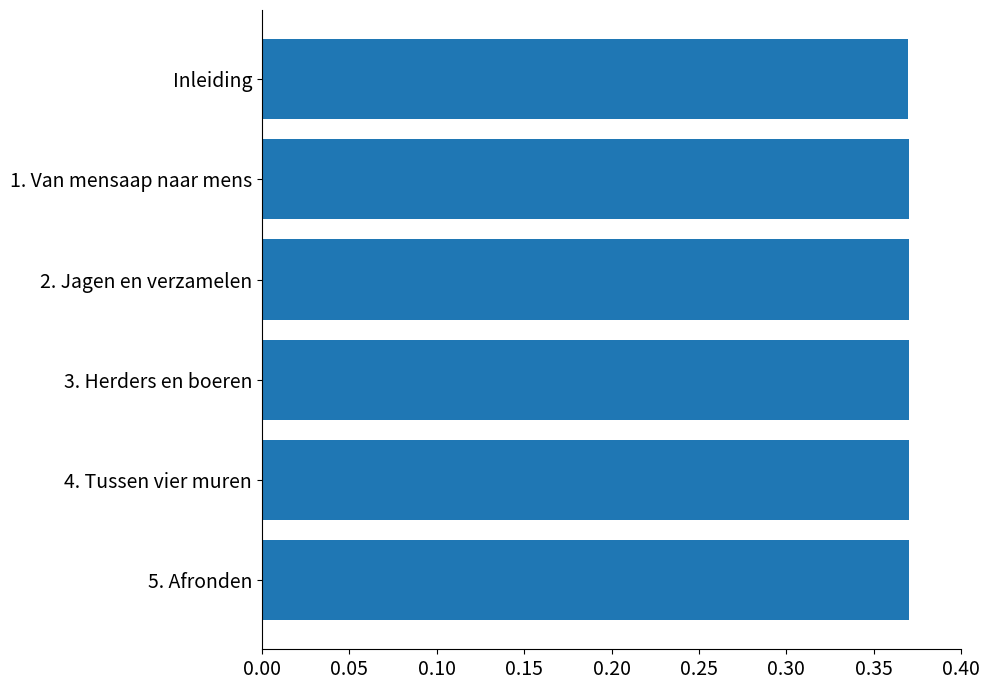

How many bars are there in total?

6